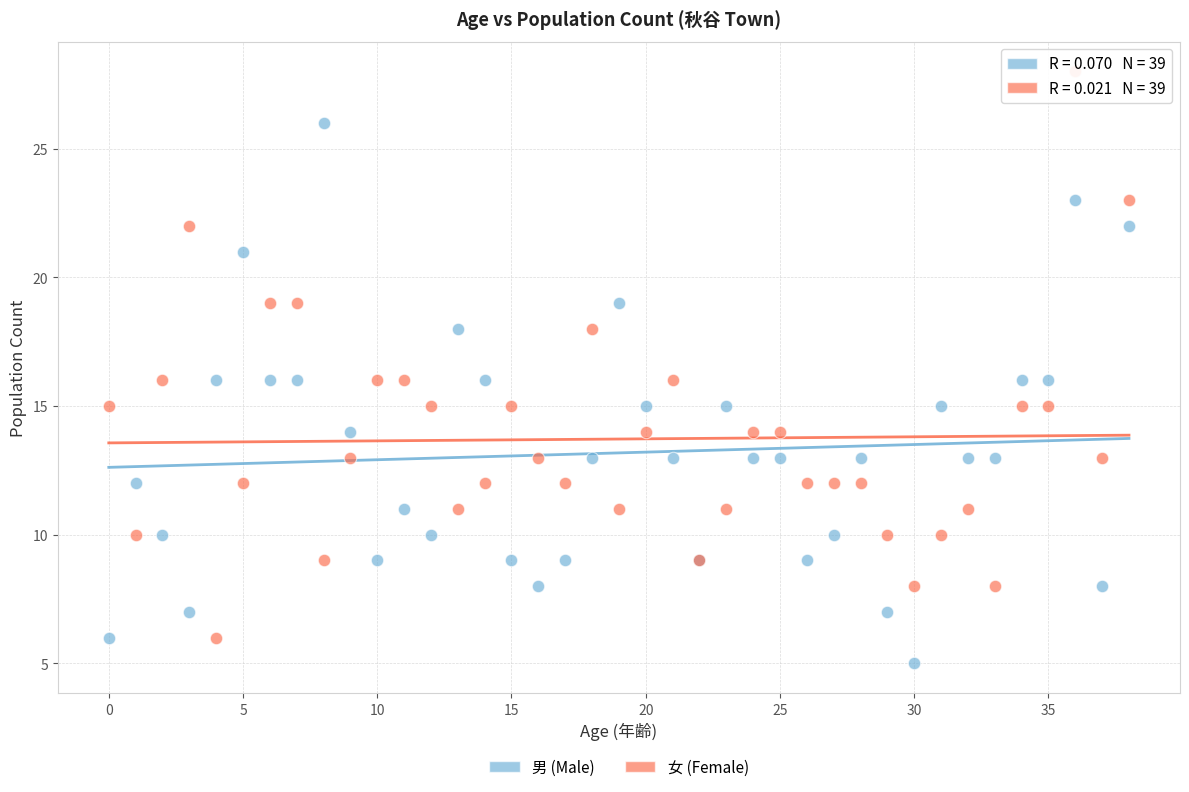

Which series contains the highest Y value?

女 (Female)